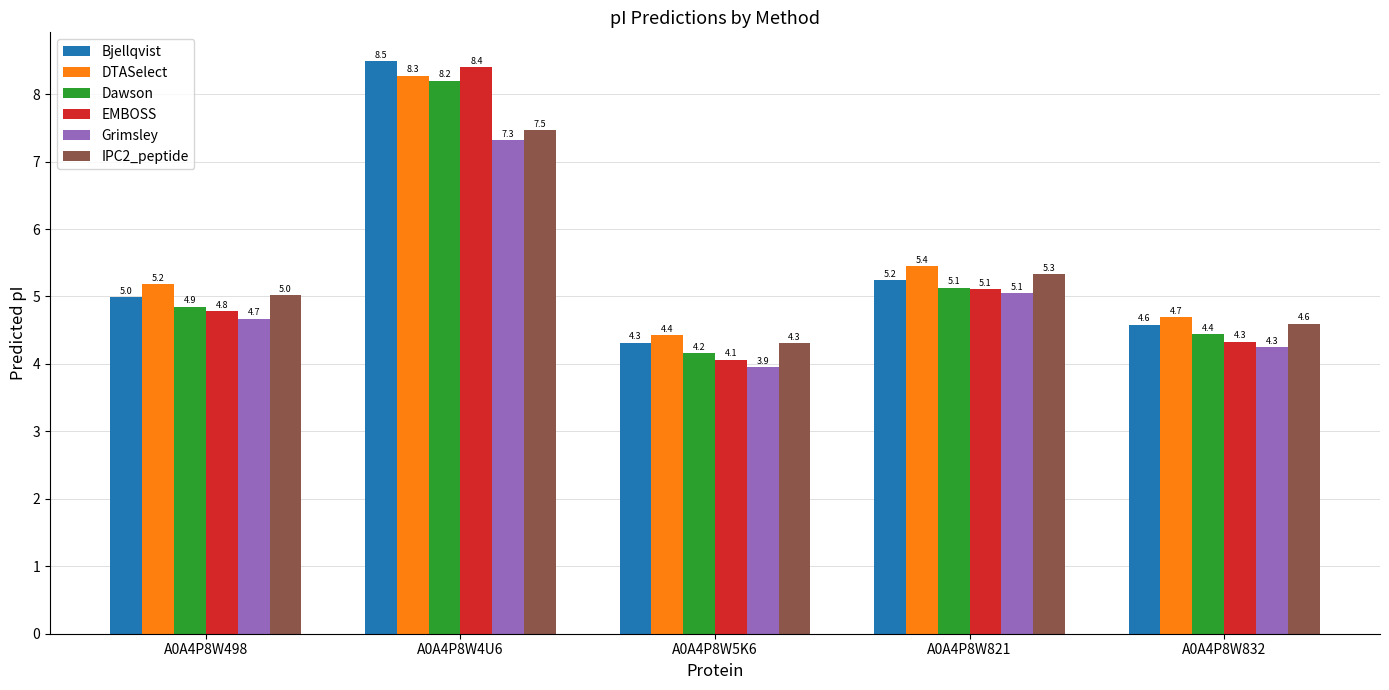

What value does the Dawson series have at A0A4P8W5K6?

4.2